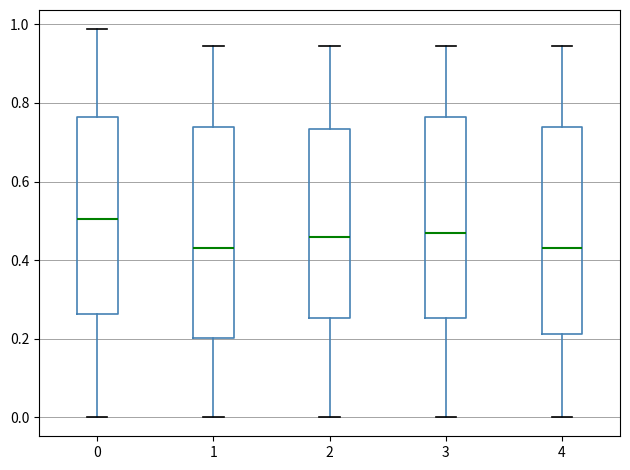

Where does the lower whisker of the box at x = 2 end on the y-axis? The values are not printed on the chart, so give them approximately, as read against the axis.

0.00